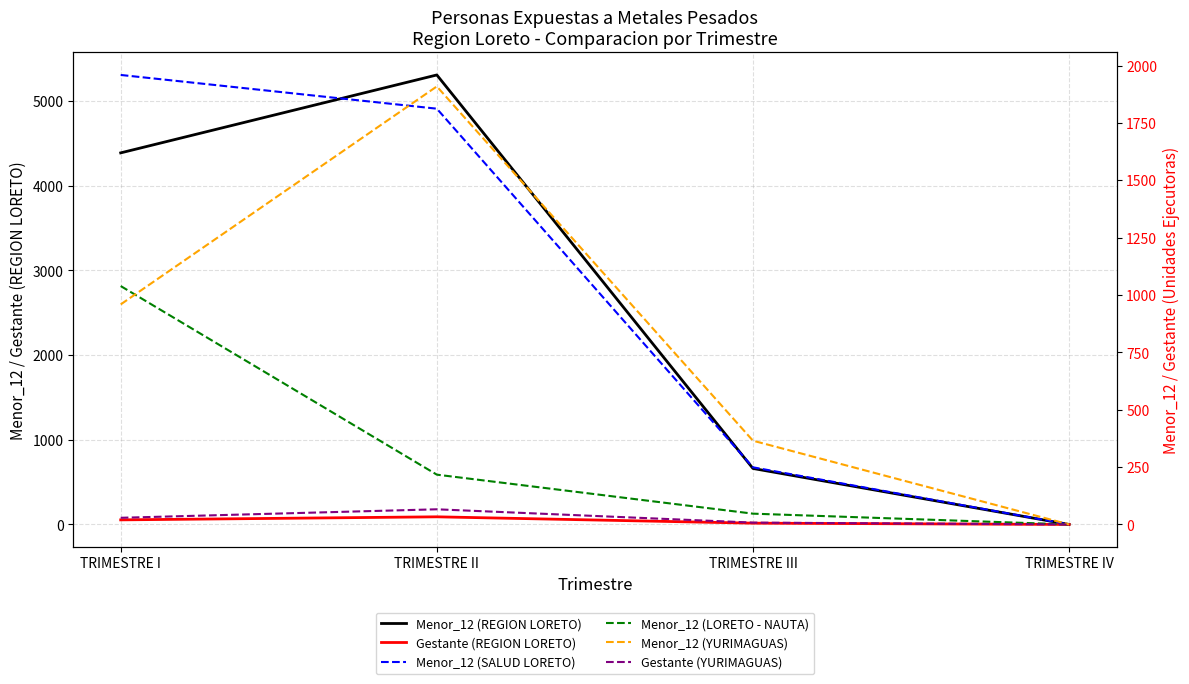

What is the maximum value shown in the chart?

5307